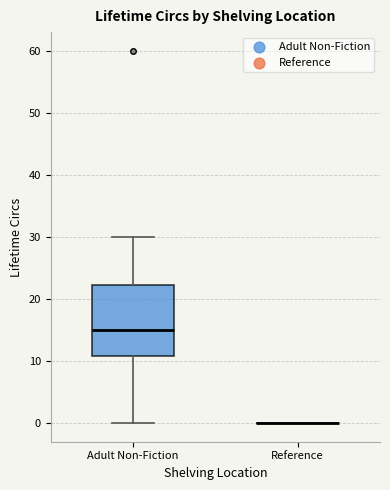

Where does the median line of the box for Adult Non-Fiction sit on the y-axis? The values are not printed on the chart, so give them approximately, as read against the axis.

15